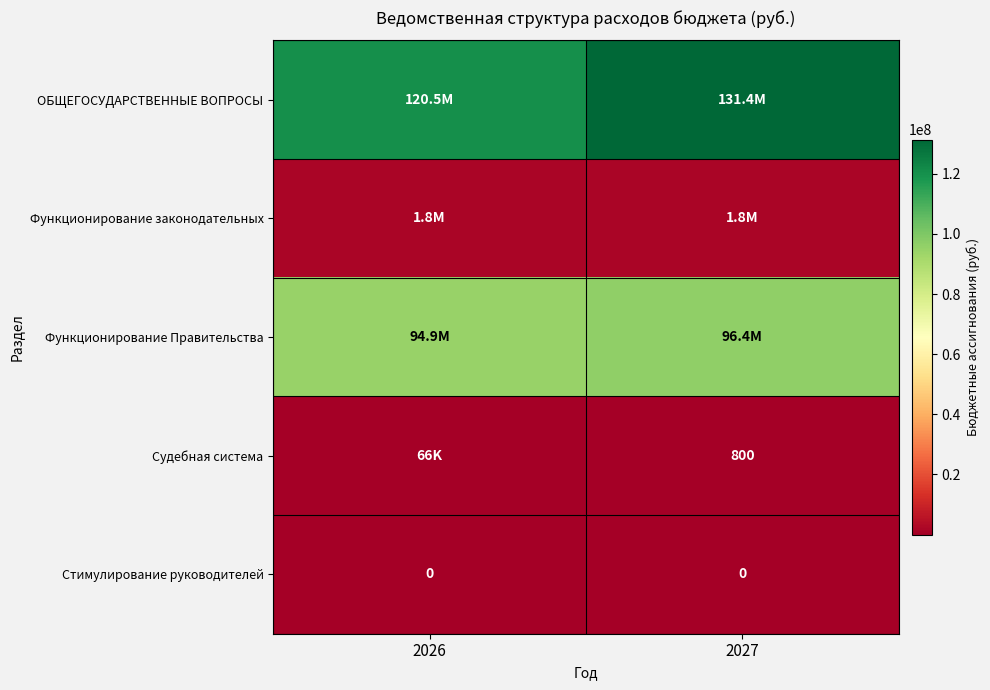

Is it true that Стимулирование руководителей equals 0 at 2026?

True